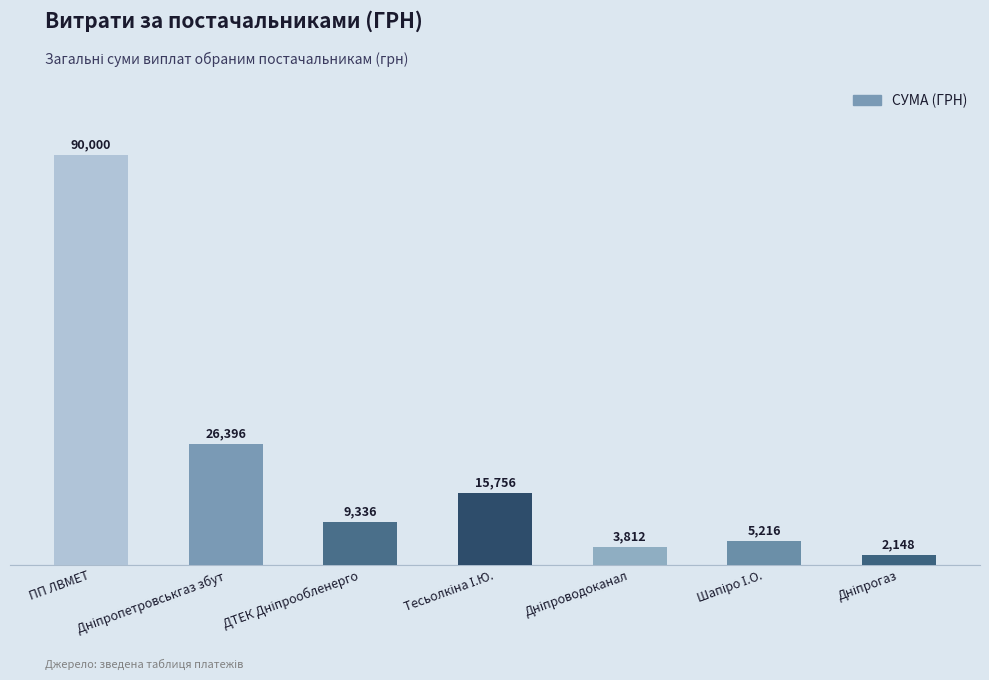

Count the number of data series in this chart.

1